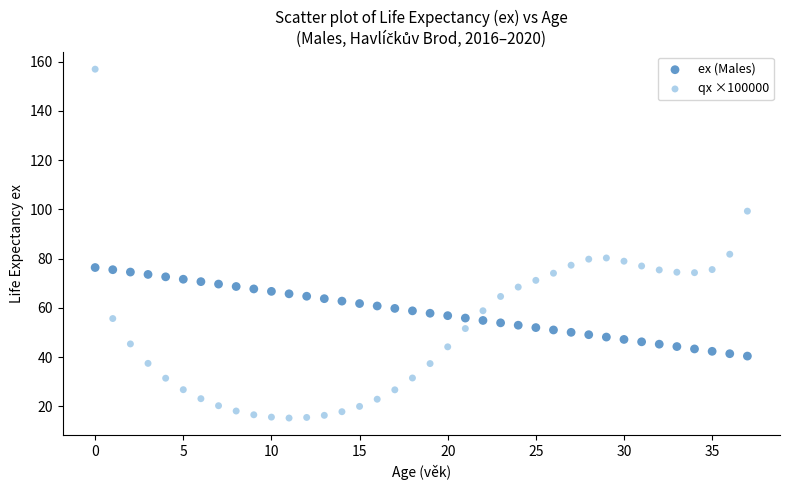

Across all data points, what is the range of Y values (max minus min)?

141.7